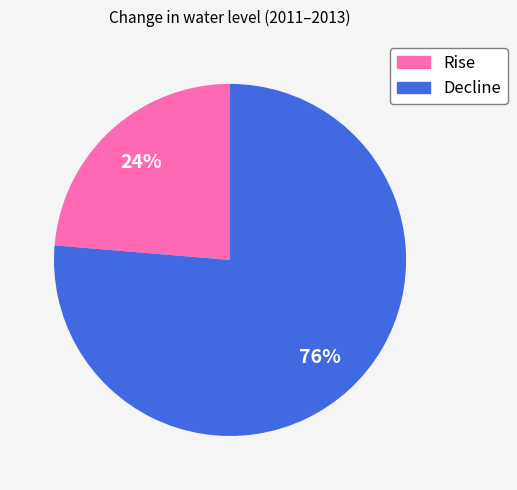

What percentage is the Decline slice, to the nearest percent?

76%